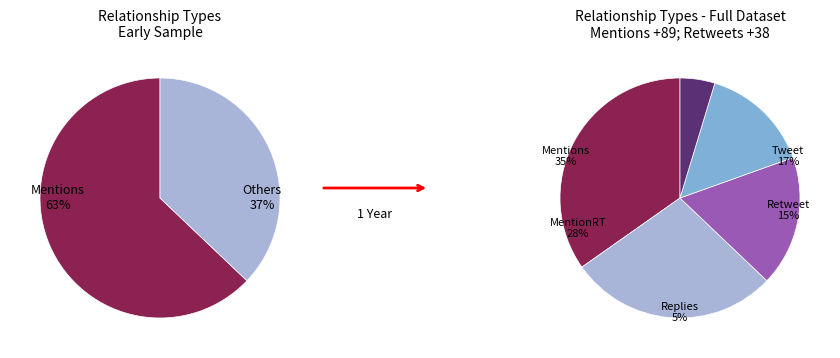

Combined, what portion of the pie is Mentions and Retweet?

49.6%